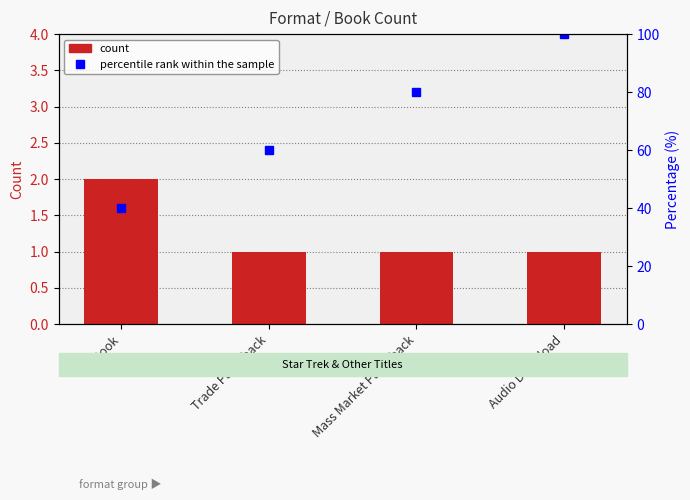

True or false: the data shows 1 at Trade Paperback.

True